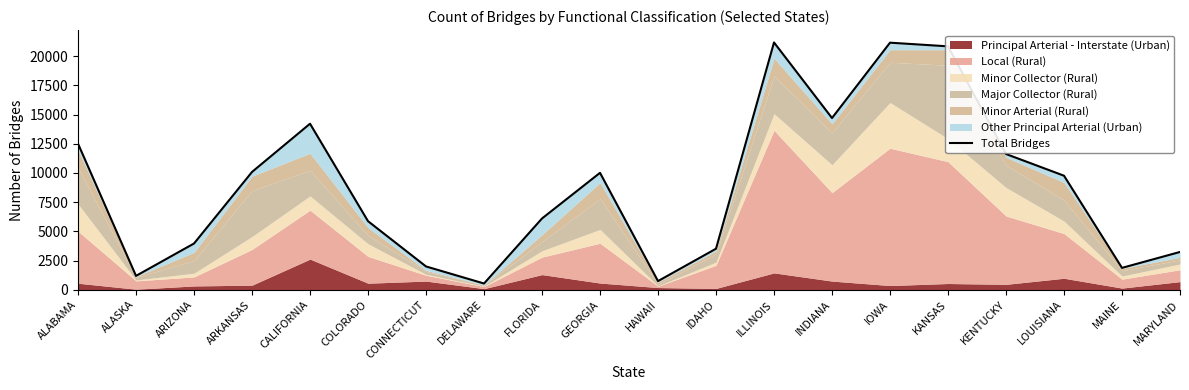

How many interior local peaks (higher than both neighbors) does the data have?

4